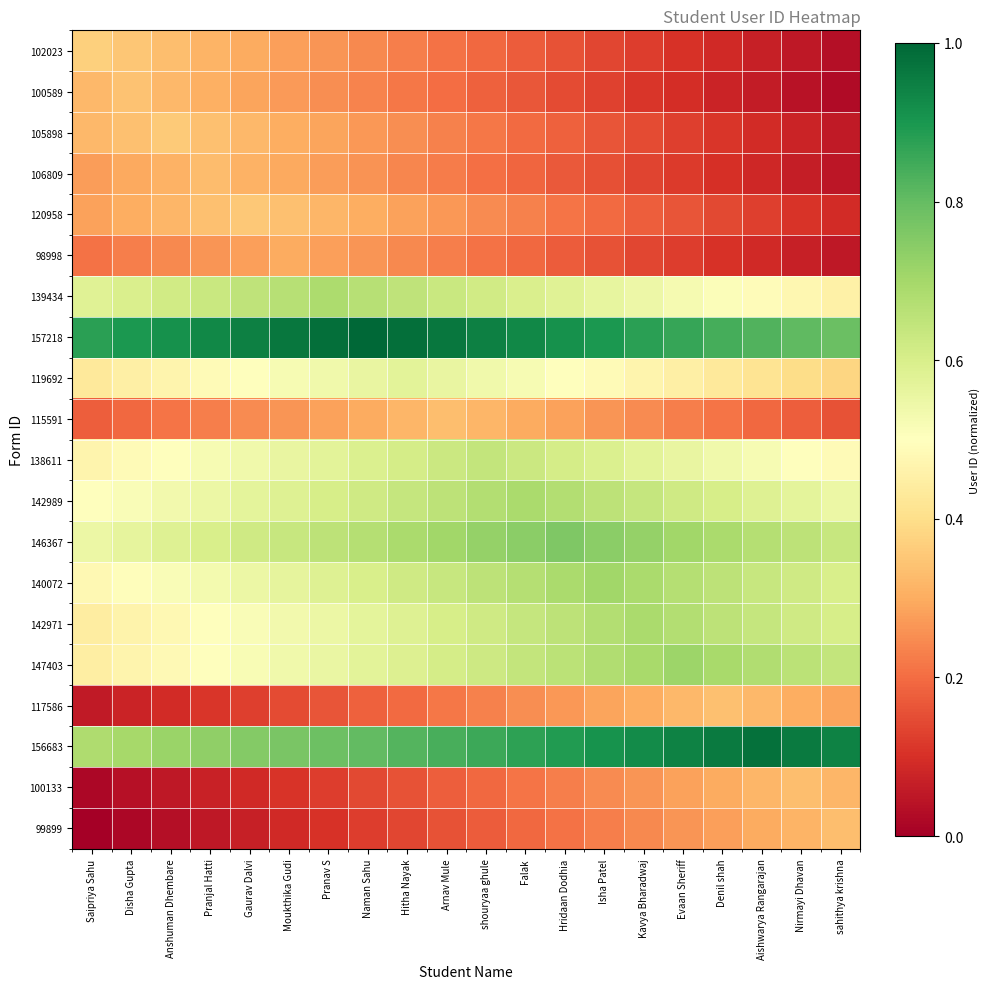

What is the total value across all series at Isha Patel?

8.9